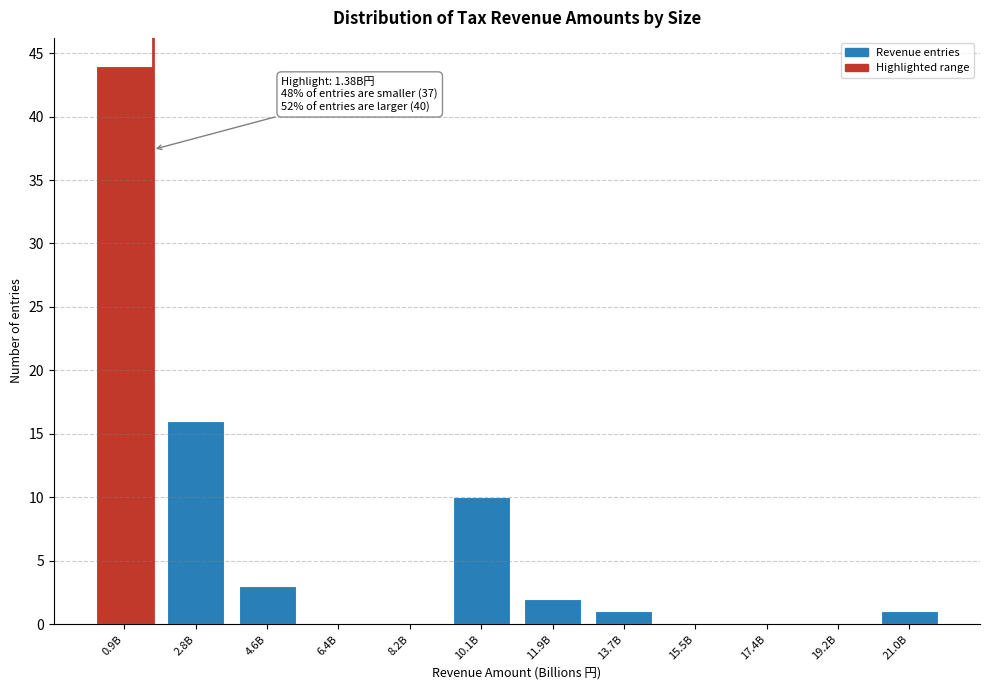

Reading right to left, extract all data points from this chart.

21.0B=1	19.2B=0	17.4B=0	15.5B=0	13.7B=1	11.9B=2	10.1B=10	8.2B=0	6.4B=0	4.6B=3	2.8B=16	0.9B=44